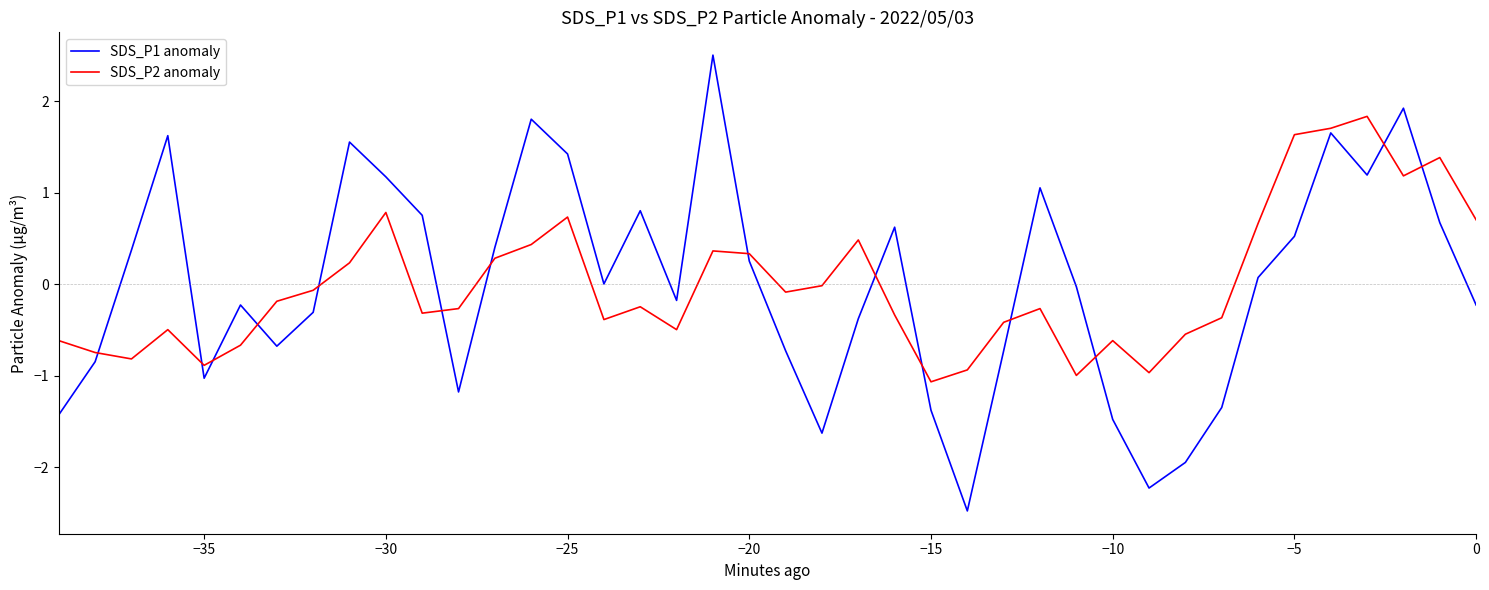

True or false: SDS_P2 anomaly and SDS_P1 anomaly cross at least once.

True